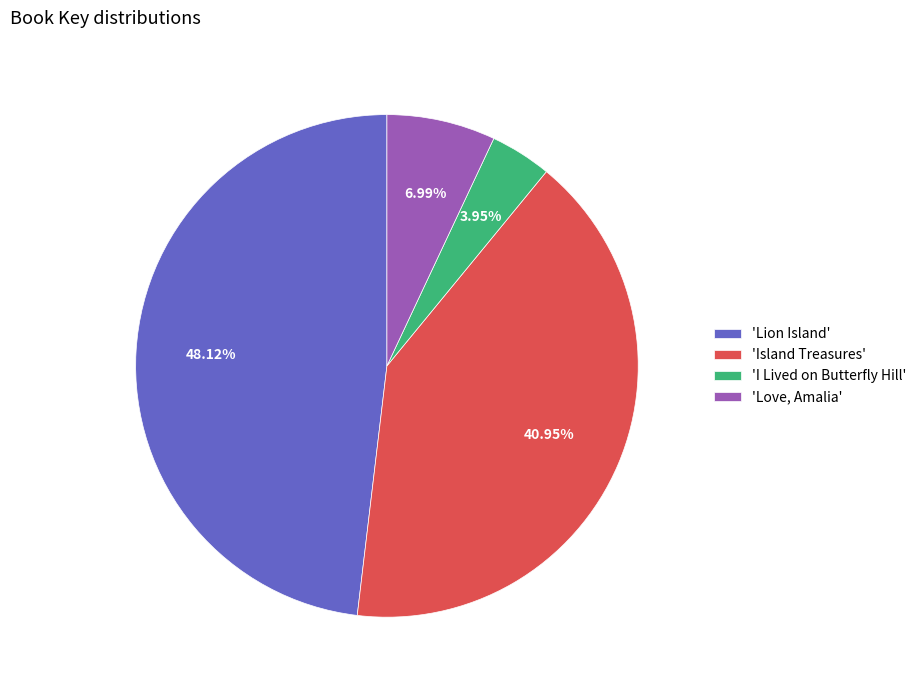

Rank the categories by value from highest to lowest.

'Lion Island', 'Island Treasures', 'Love, Amalia', 'I Lived on Butterfly Hill'